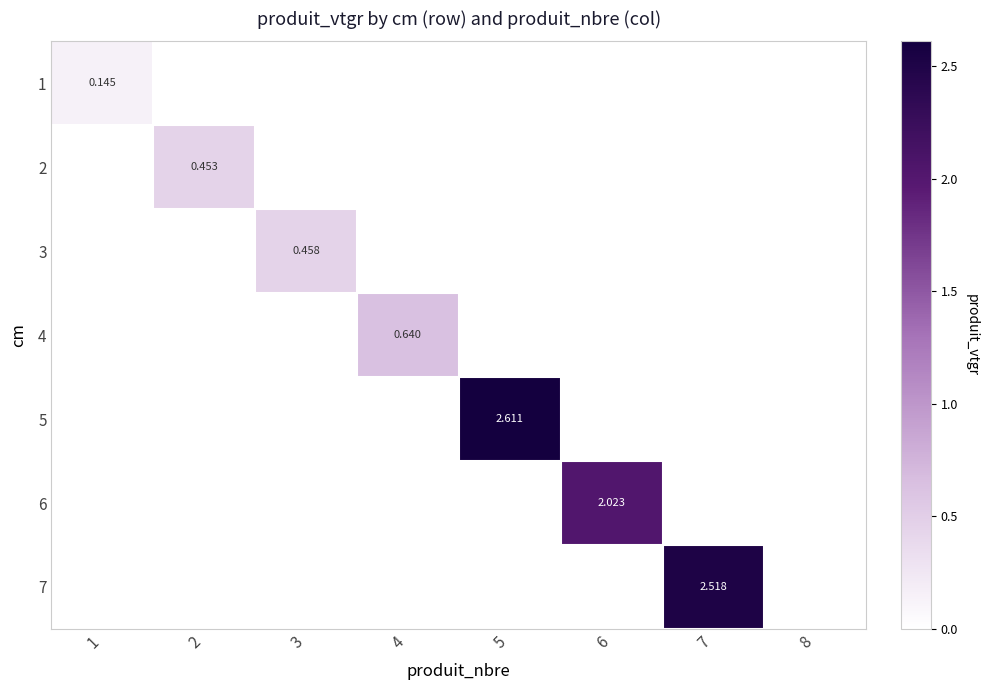

At which category is the sum across all series the highest?

5